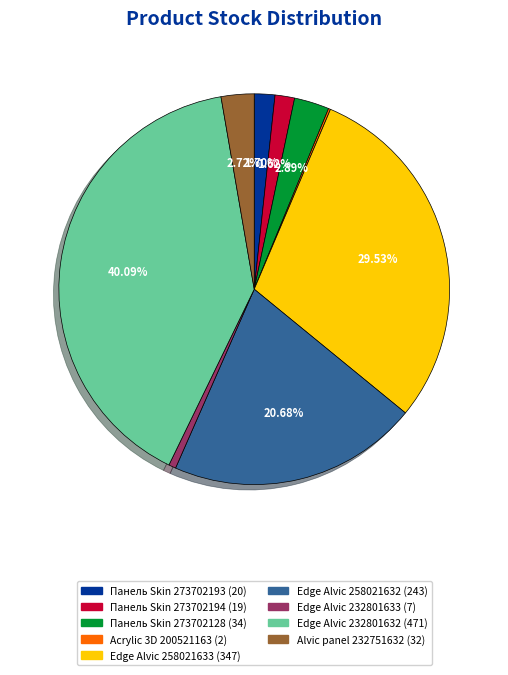

Between Панель Skin 273702193 and Edge Alvic 258021633, which is larger?

Edge Alvic 258021633